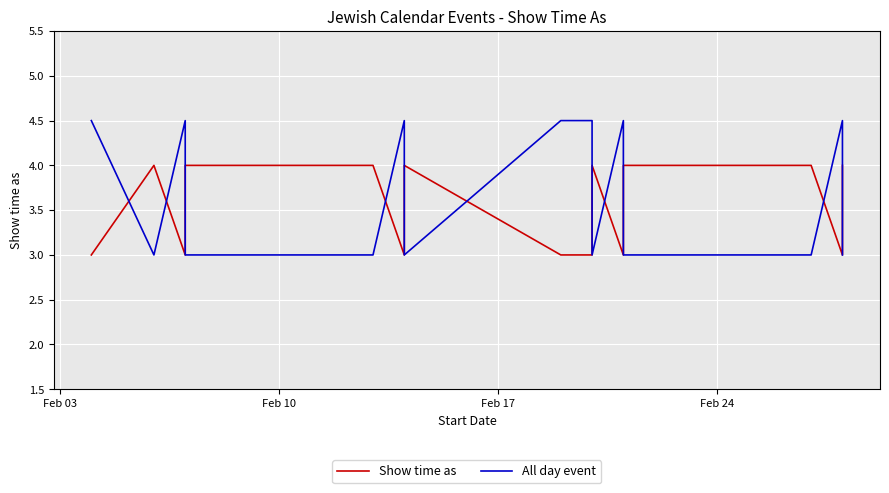

Which series has the largest range (max minus min)?

All day event